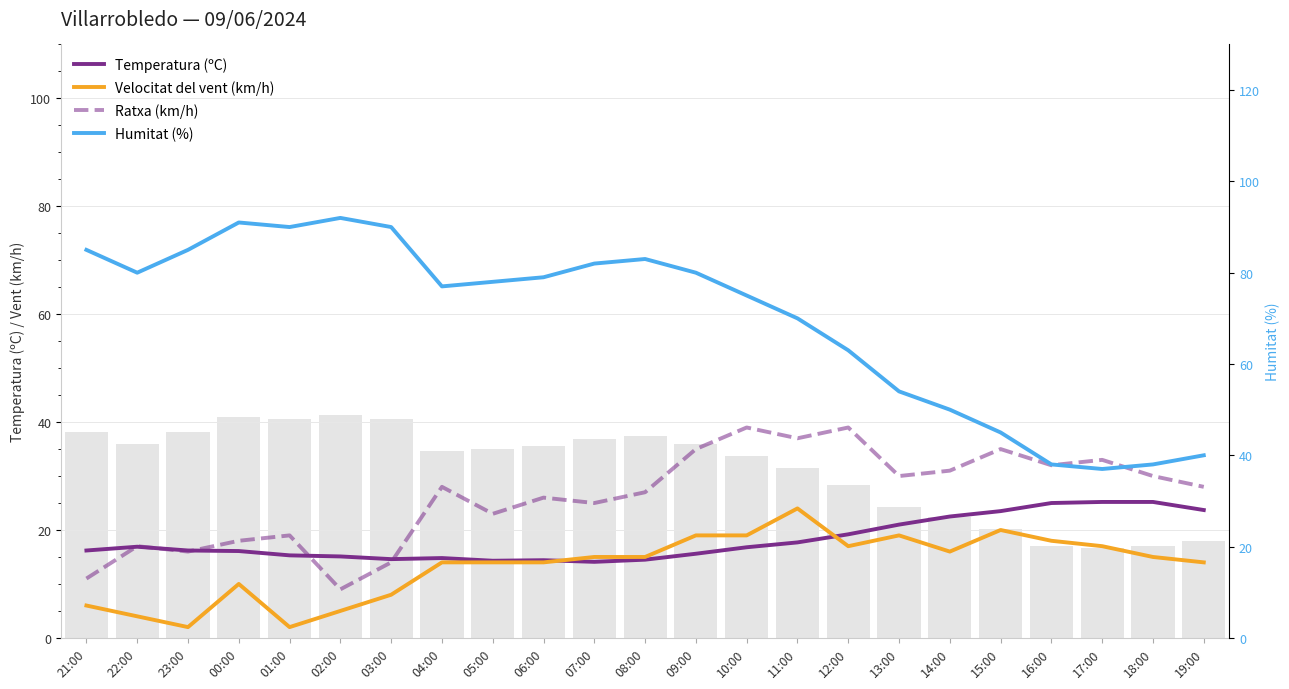

Reading right to left, list all the values displayed in this chart.

Temperatura (ºC): 23.7	25.2	25.2	25.0	23.5	22.5	21.0	19.2	17.7	16.8	15.6	14.5	14.1	14.4	14.3	14.8	14.6	15.1	15.3	16.1	16.2	16.9	16.2
Velocitat del vent (km/h): 14.0	15.0	17.0	18.0	20.0	16.0	19.0	17.0	24.0	19.0	19.0	15.0	15.0	14.0	14.0	14.0	8.0	5.0	2.0	10.0	2.0	4.0	6.0
Ratxa (km/h): 28.0	30.0	33.0	32.0	35.0	31.0	30.0	39.0	37.0	39.0	35.0	27.0	25.0	26.0	23.0	28.0	14.0	9.0	19.0	18.0	16.0	17.0	11.0
Humitat (%): 40.0	38.0	37.0	38.0	45.0	50.0	54.0	63.0	70.0	75.0	80.0	83.0	82.0	79.0	78.0	77.0	90.0	92.0	90.0	91.0	85.0	80.0	85.0